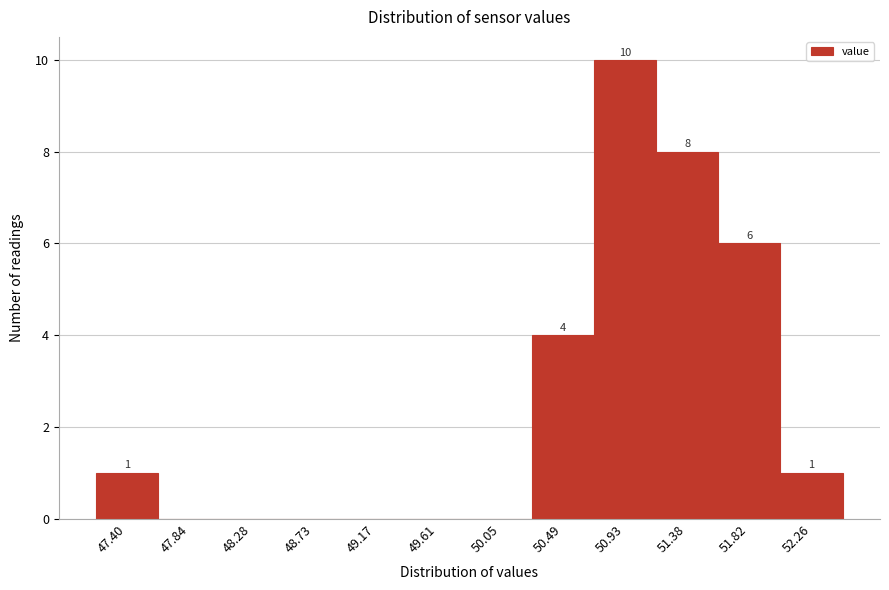

Reading left to right, list all the values displayed in this chart.

47.40=1	47.84=0	48.28=0	48.73=0	49.17=0	49.61=0	50.05=0	50.49=4	50.93=10	51.38=8	51.82=6	52.26=1